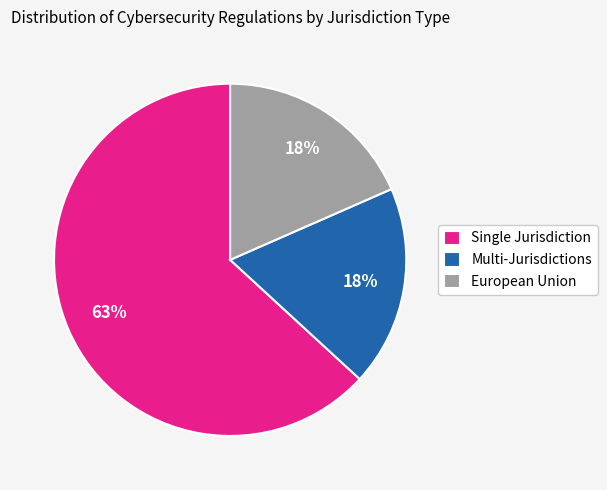

What is the largest slice in the pie chart?

Single Jurisdiction